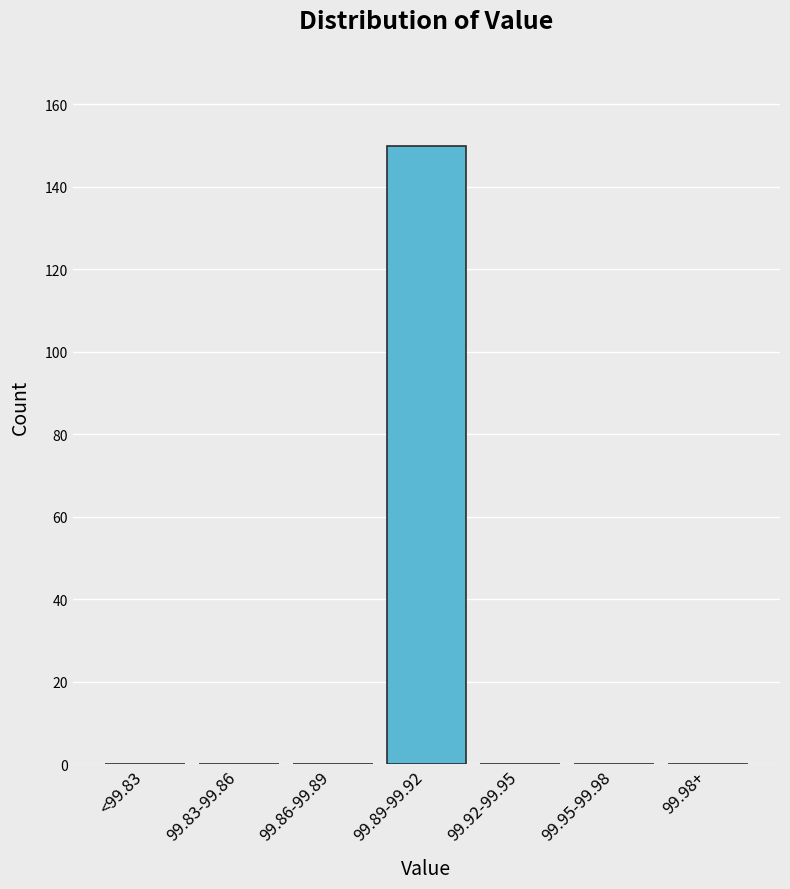

Reading left to right, list all the values displayed in this chart.

<99.83=0	99.83-99.86=0	99.86-99.89=0	99.89-99.92=150	99.92-99.95=0	99.95-99.98=0	99.98+=0